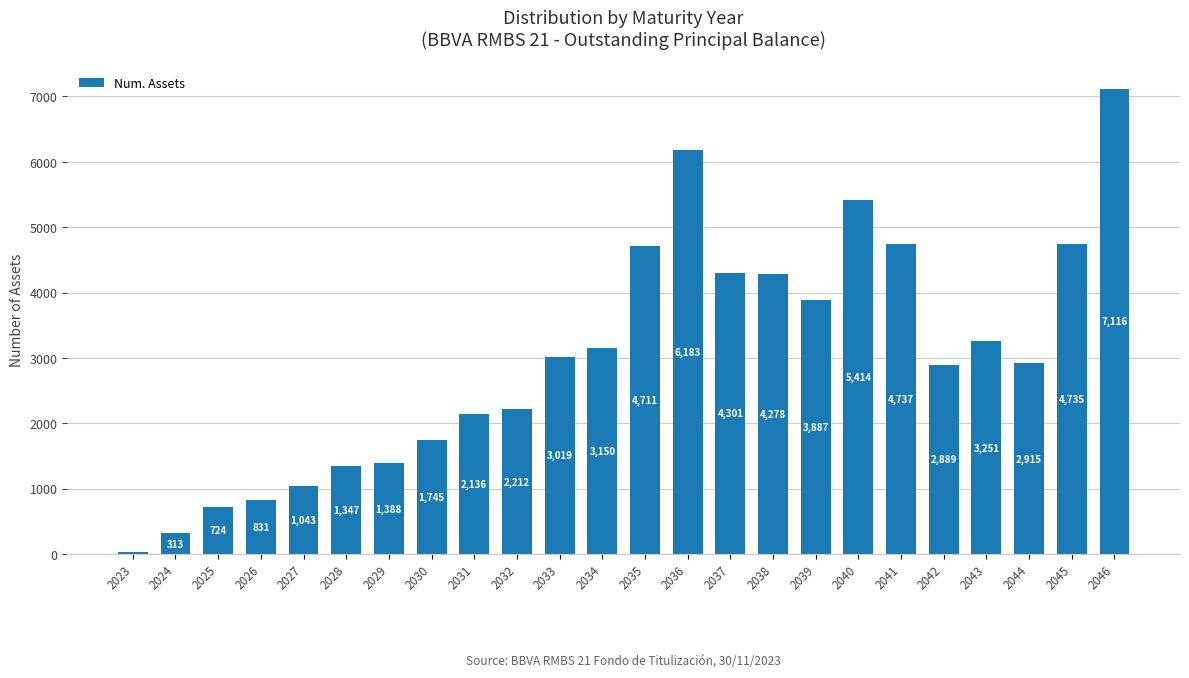

Between 2040 and 2036, which is larger?

2036